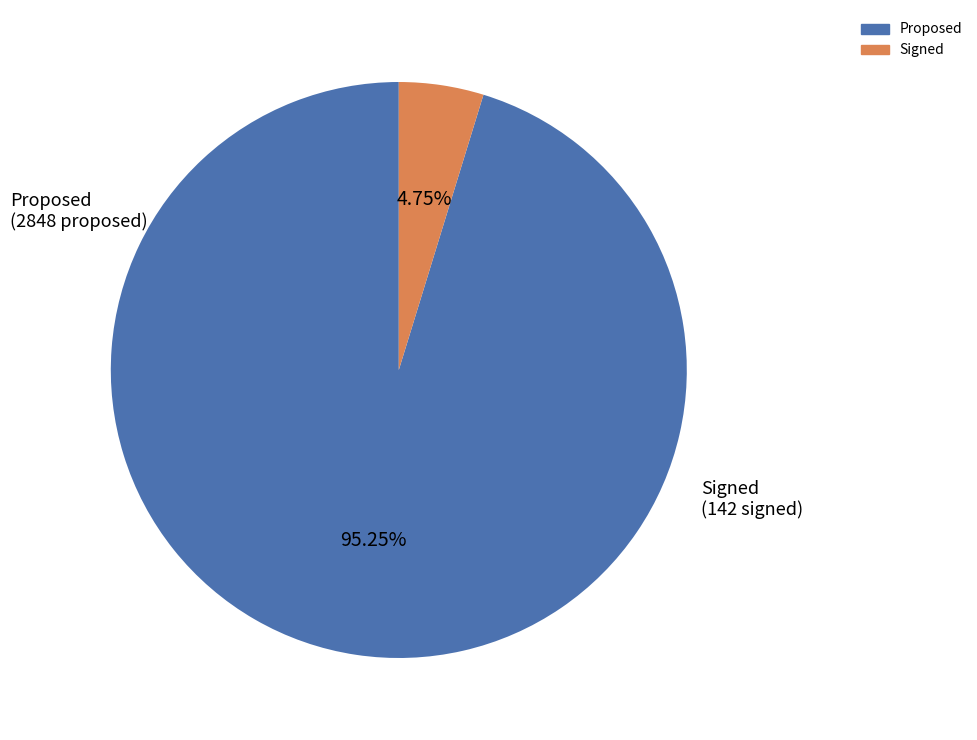

Is there any slice that represents more than half of the pie?

Yes